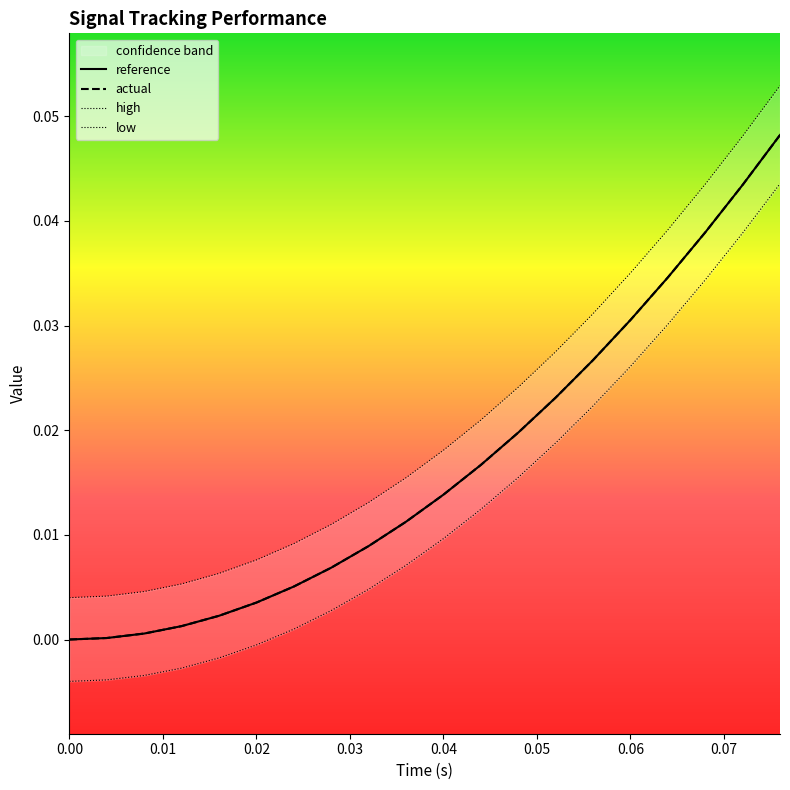

How many data points in low are less than 0?

6